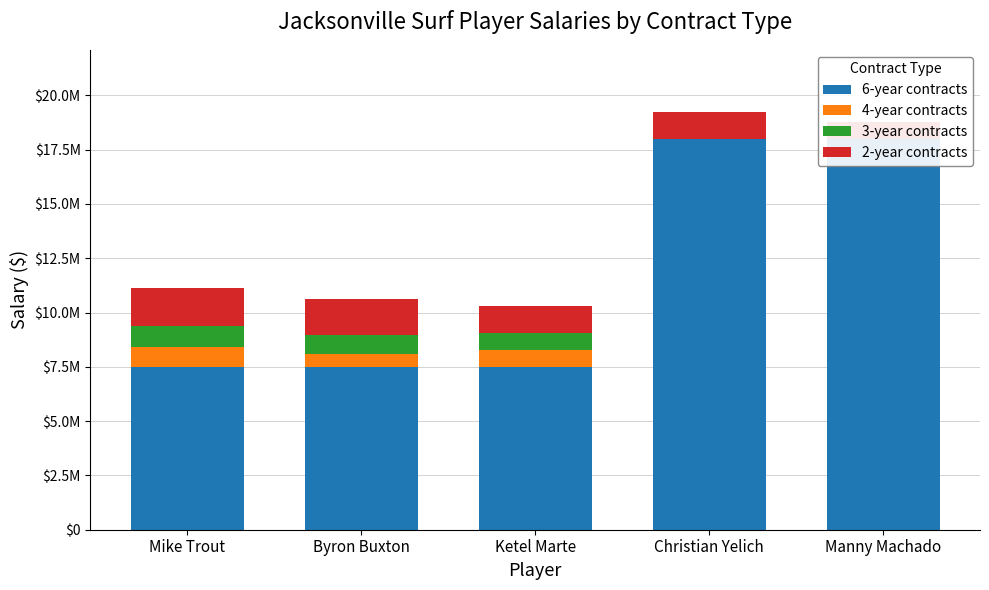

What is the value of the 4-year contracts bar at the 2nd from the left?

598000